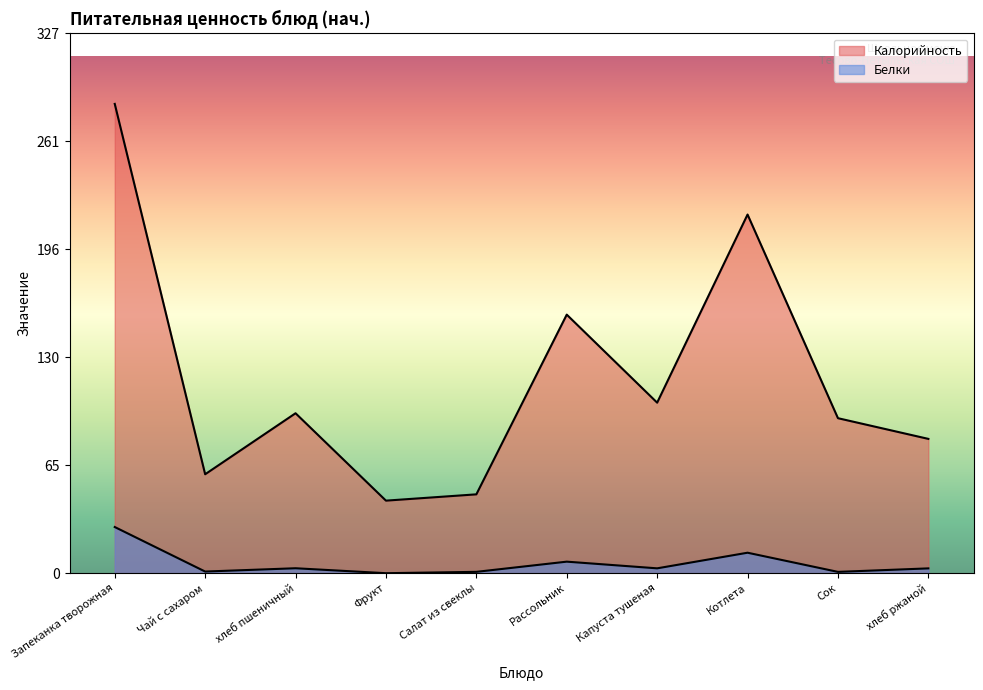

True or false: Белки and Калорийность cross at least once.

False